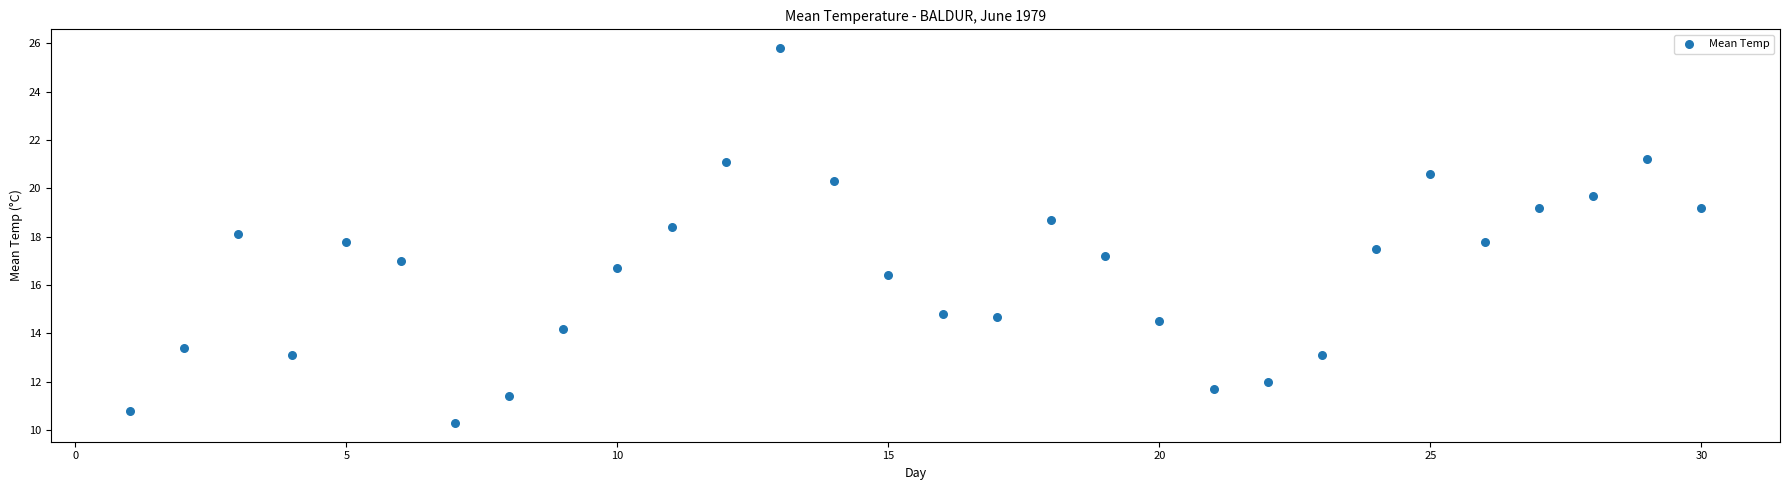

What is the range of X values (max minus min)?

29.0